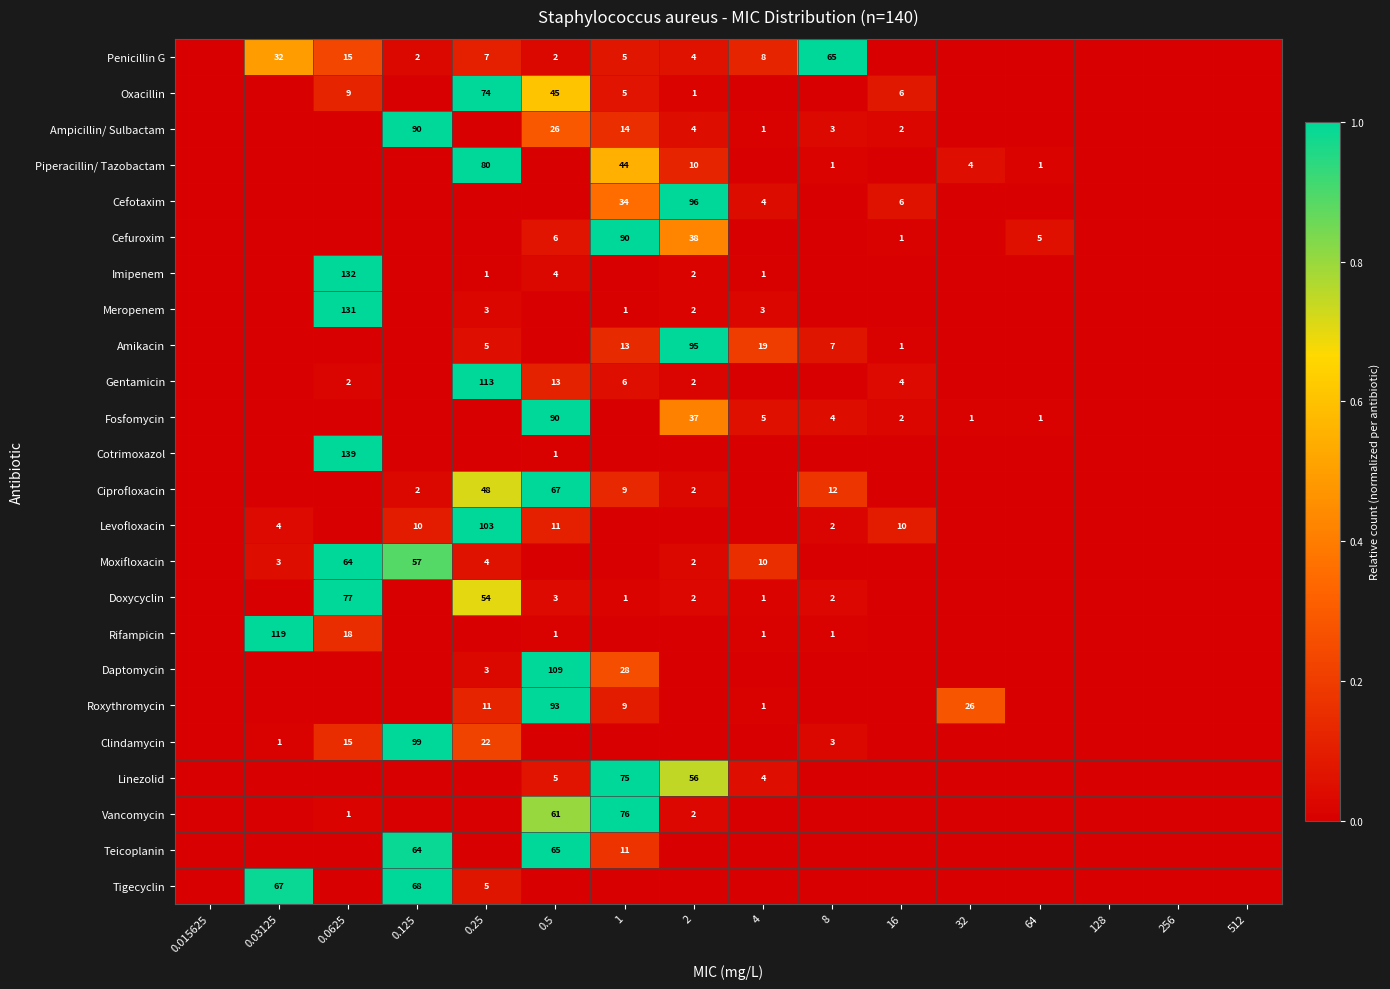

True or false: Roxythromycin has a value of 11 at 0.25.

True